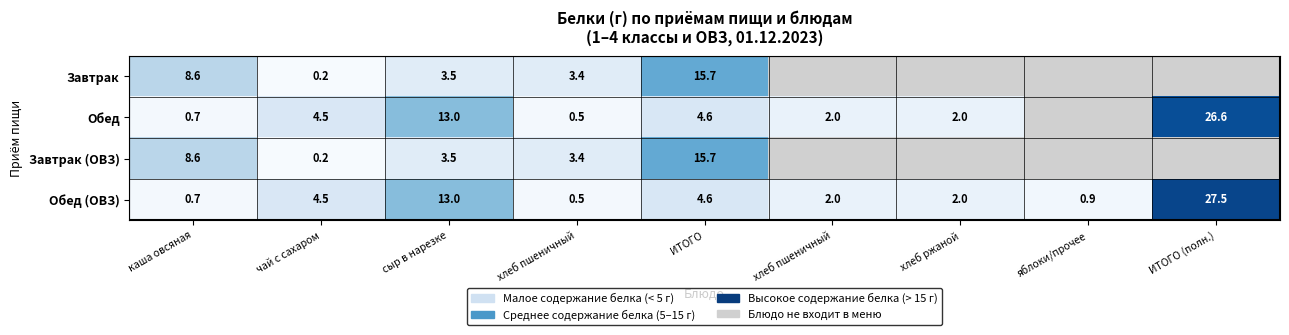

Rank the categories by Обед value from lowest to highest.

яблоки/прочее, хлеб пшеничный, каша овсяная, хлеб пшеничный, хлеб ржаной, чай с сахаром, ИТОГО, сыр в нарезке, ИТОГО (полн.)